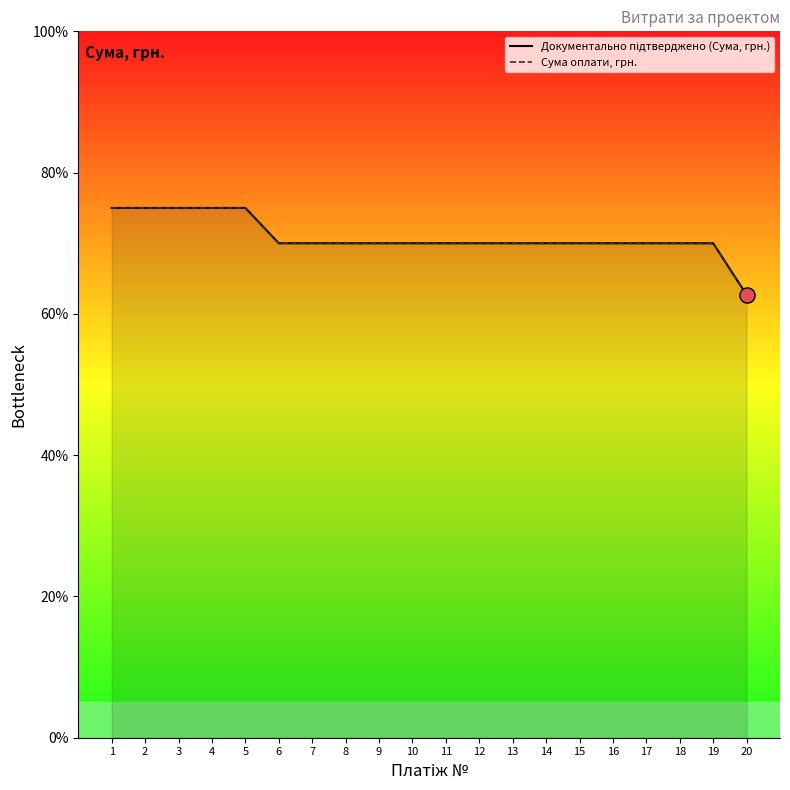

Which series reaches the maximum Y coordinate?

Документально підтверджено (Сума, грн.)